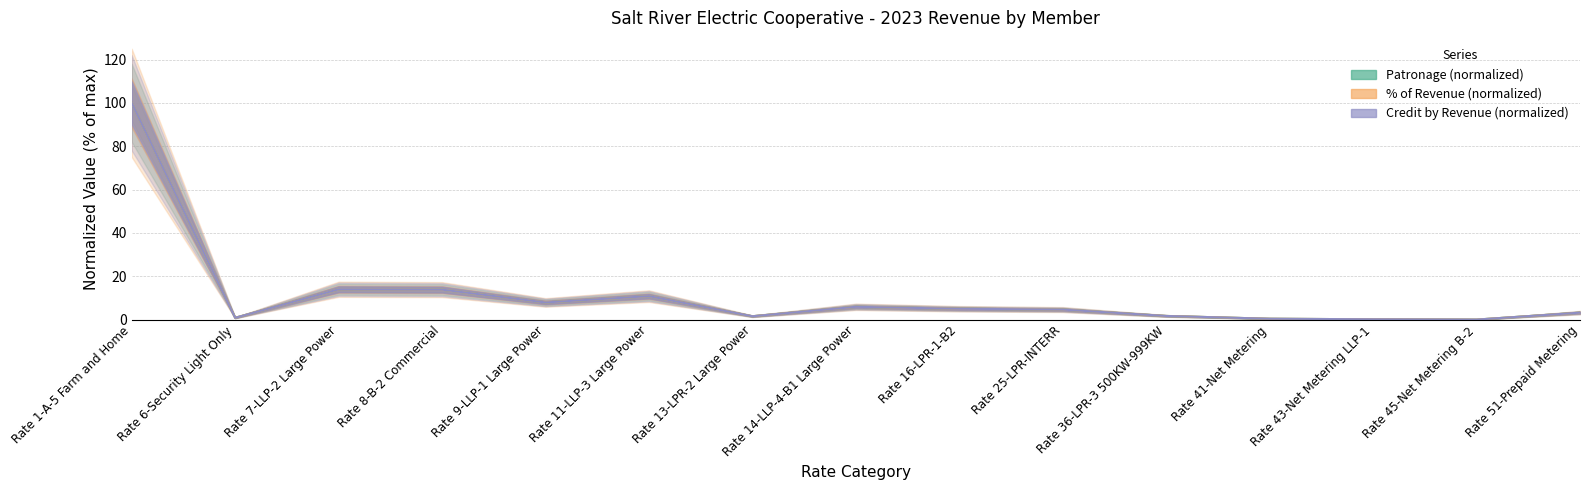

At how many categories does at least one series exceed 66?

1